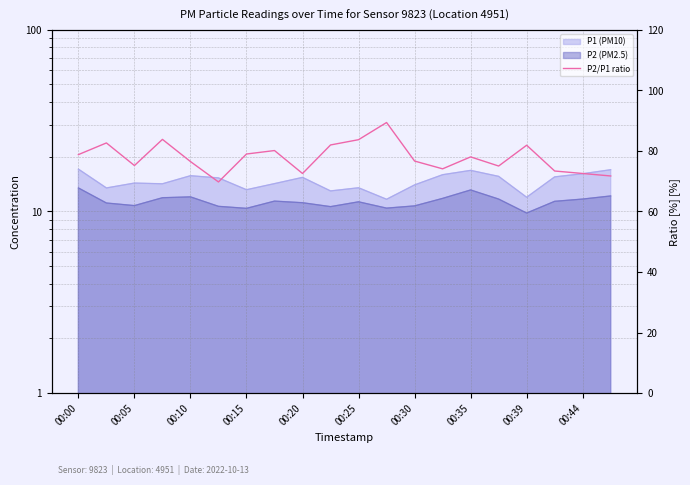

Is it true that the value at 00:30 is 76.6?

True